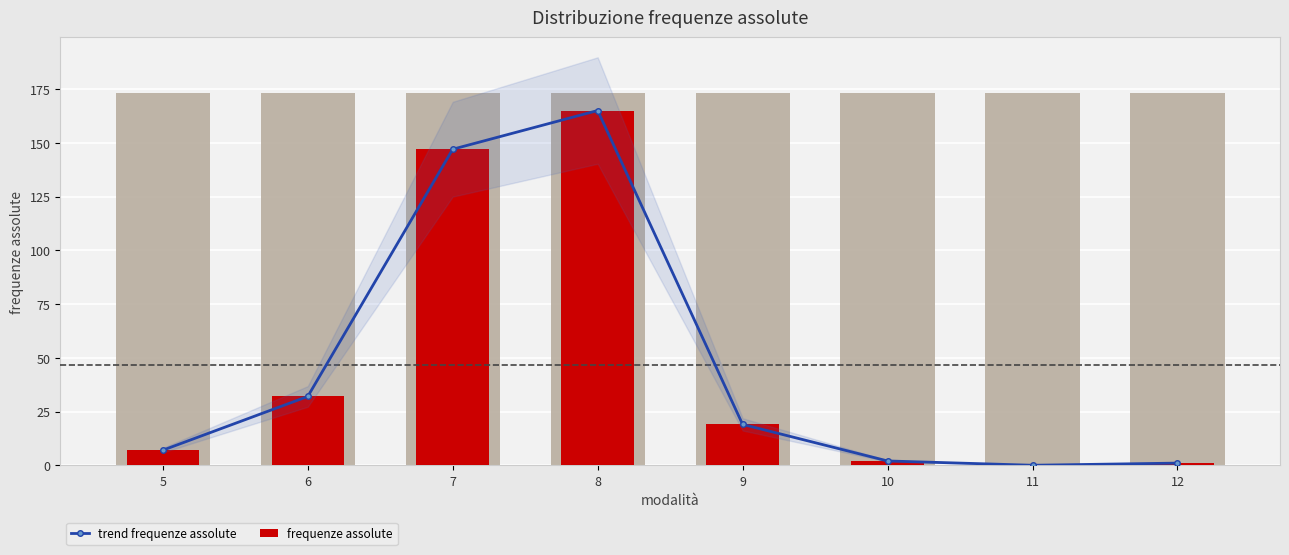

What is the value of the trend frequenze assolute bar at the 6th from the left?

2